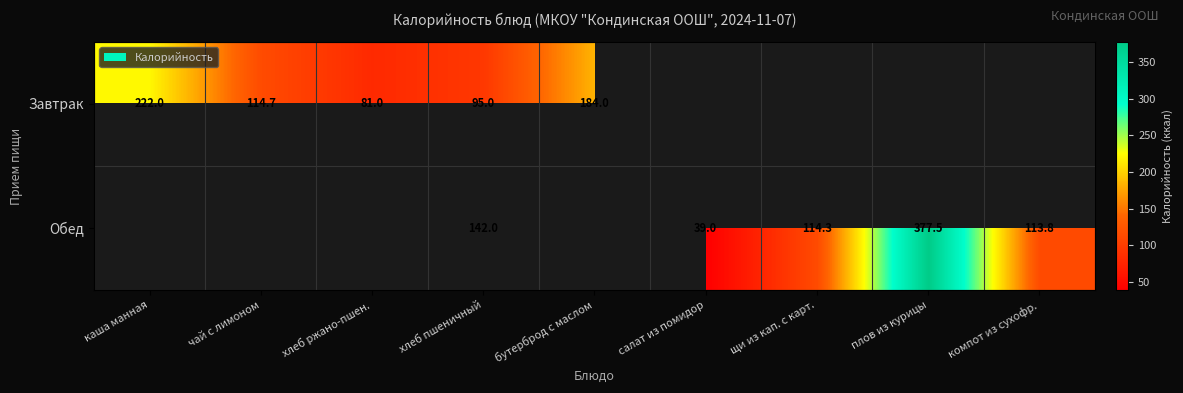

Which label corresponds to the smallest value in the chart?

салат из помидор